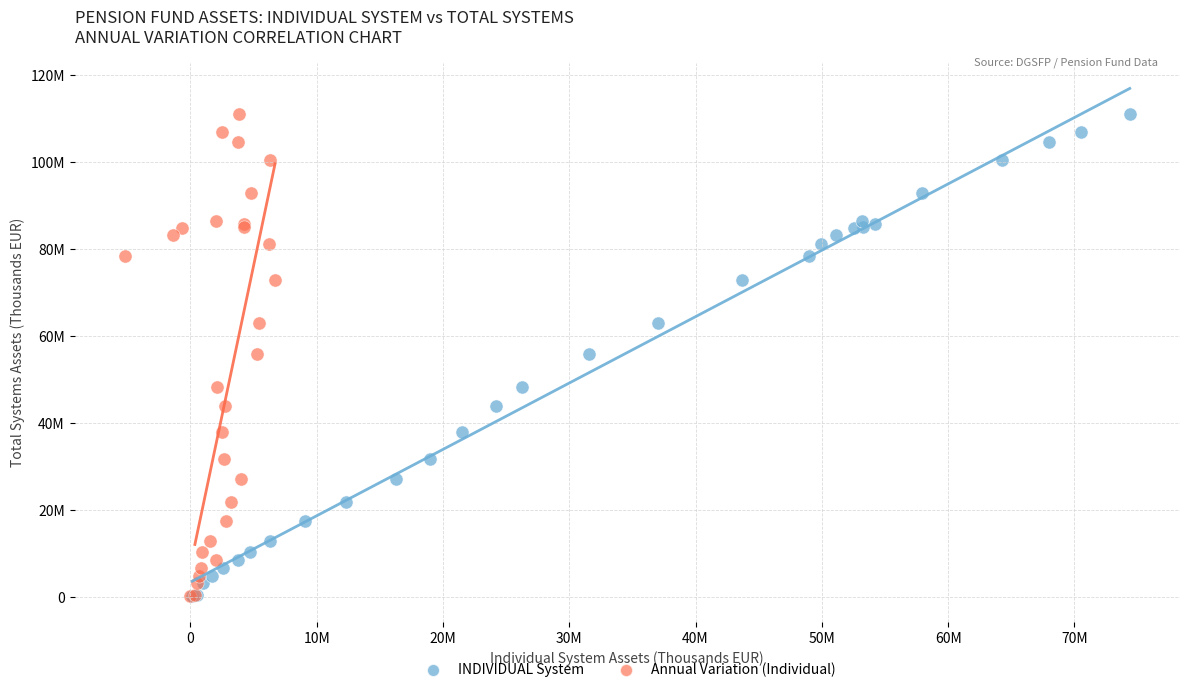

What are all the series names shown in the legend?

INDIVIDUAL System, Annual Variation (Individual)